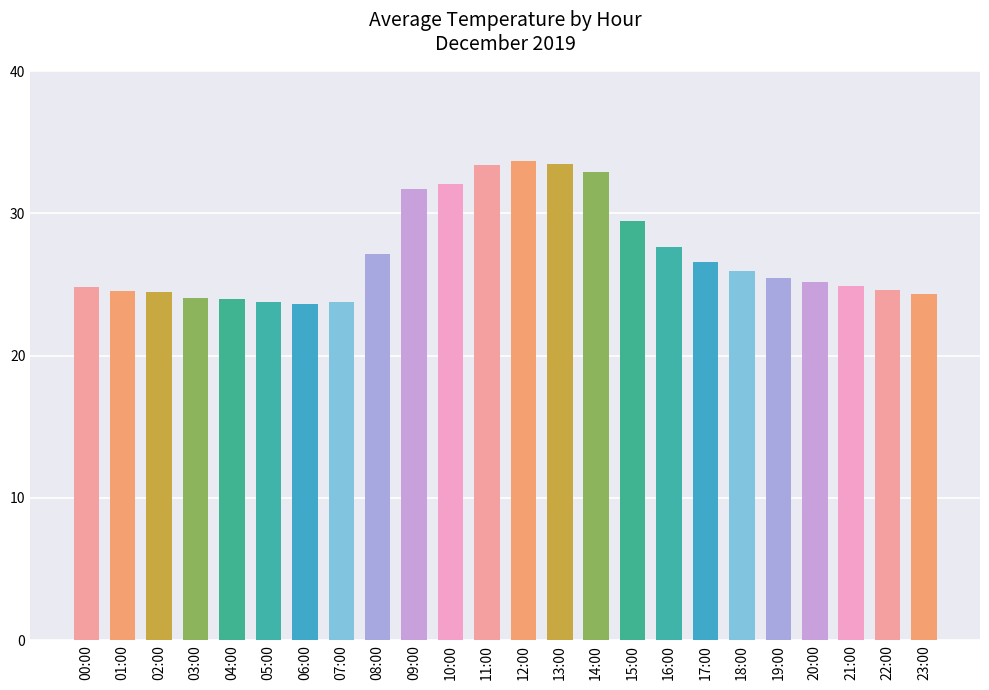

At which label is the value closest to 28?

16:00